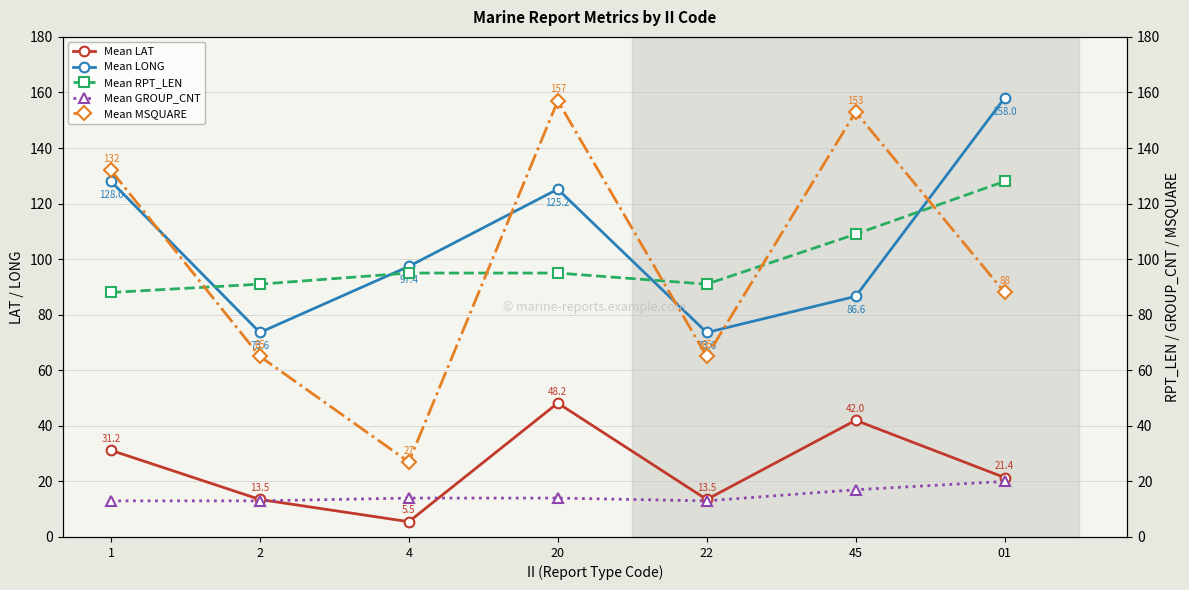

The value of Mean MSQUARE at 45 is 153.0. True or false?

True